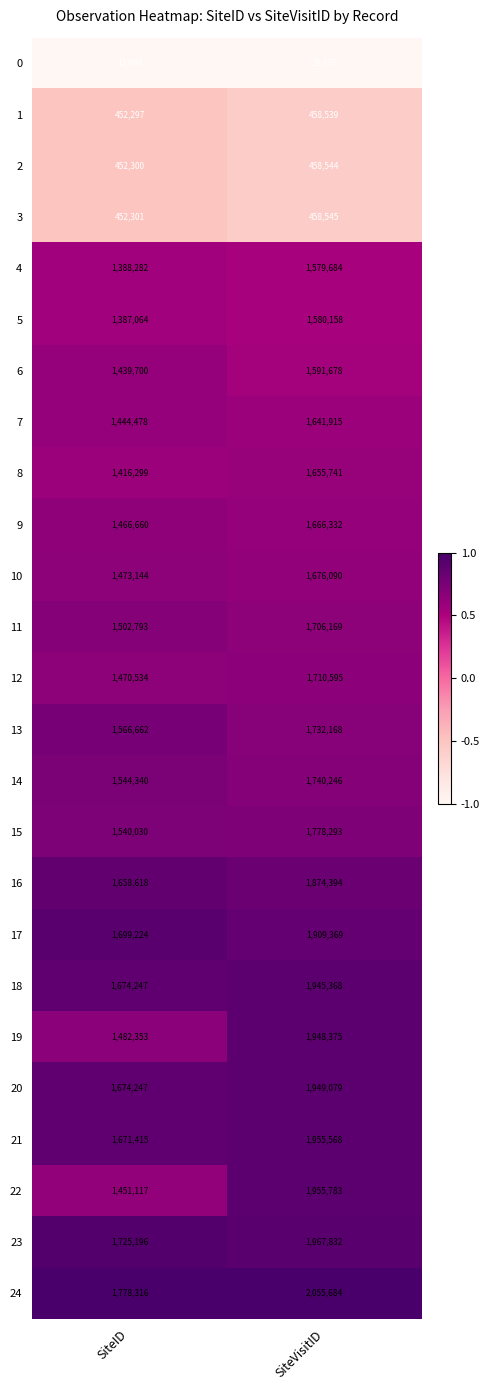

What is the total value across all series at SiteID?

33823715